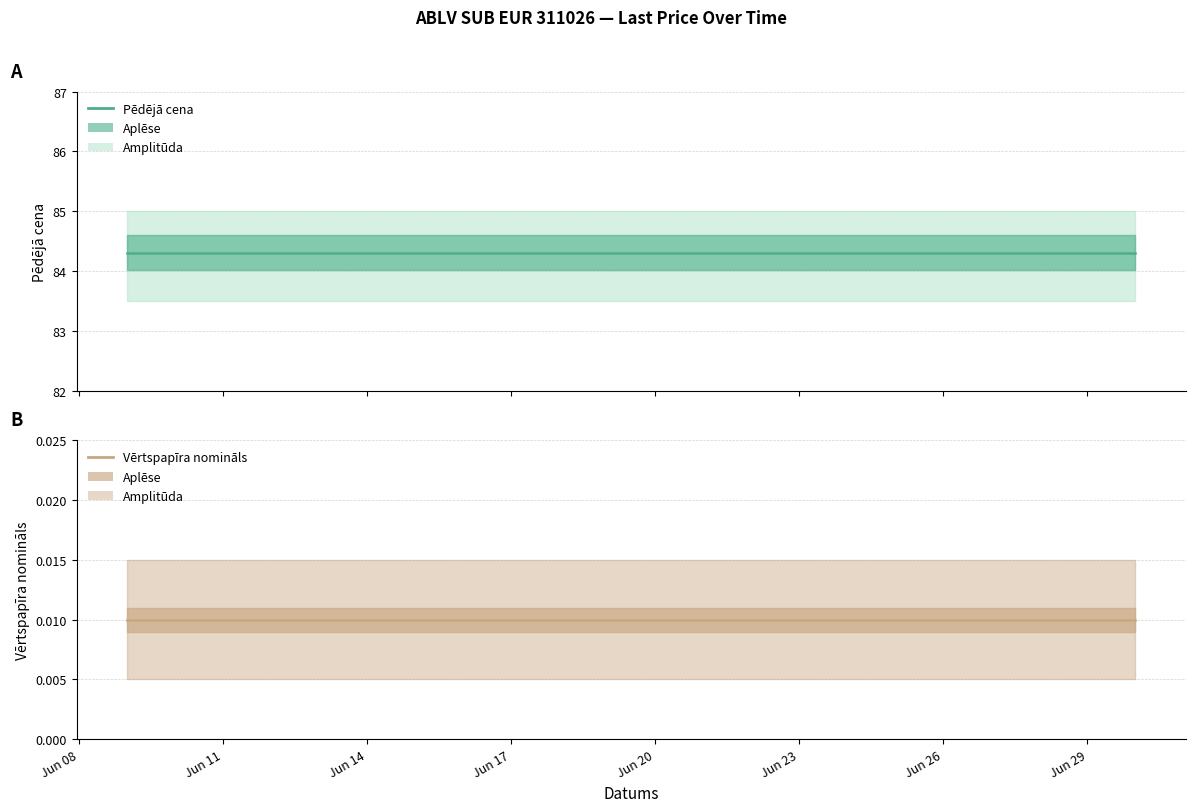

True or false: Vērtspapīra nomināls and Pēdējā cena cross at least once.

False